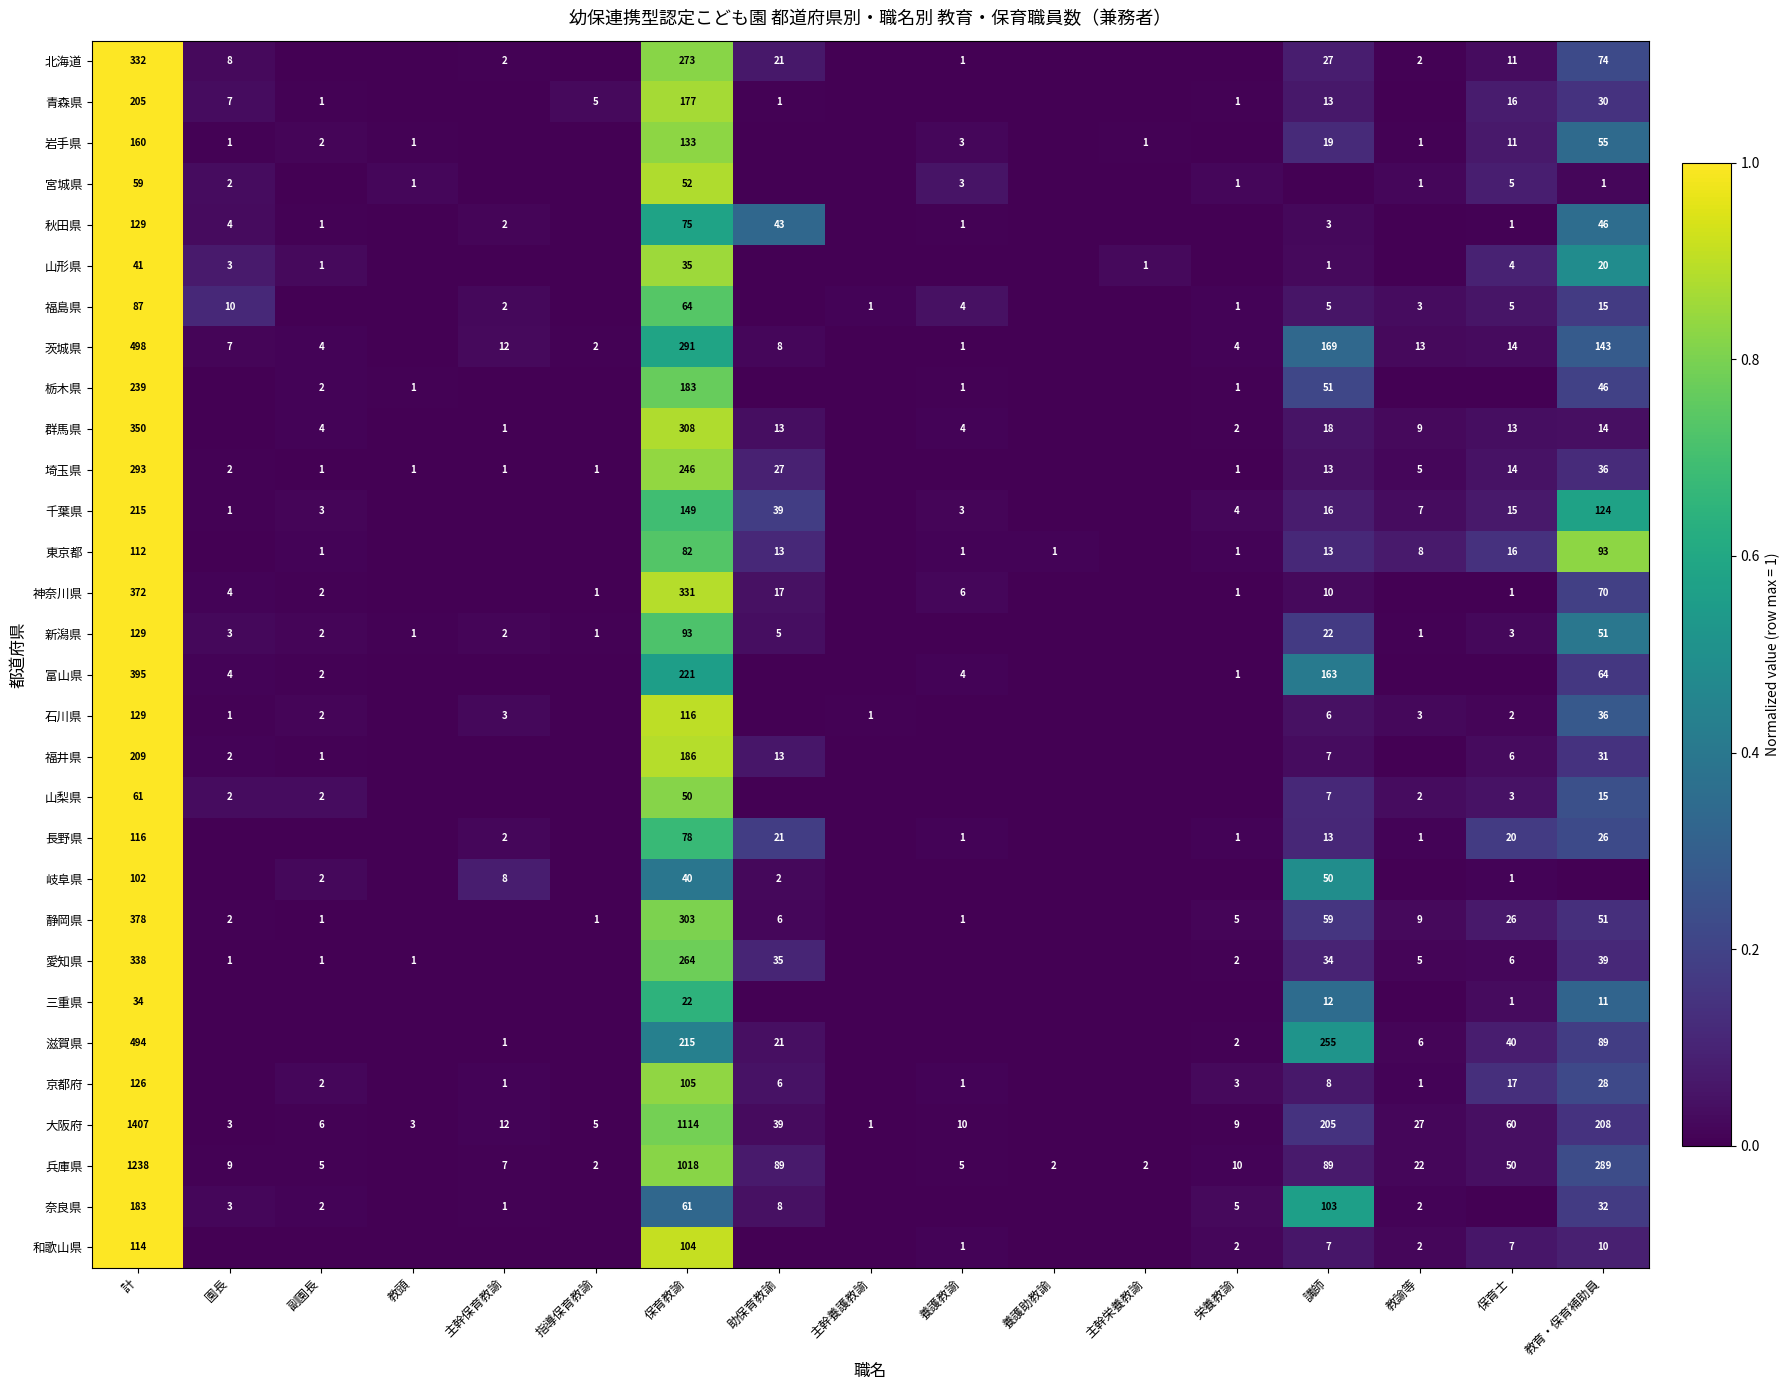

What is the greatest value displayed?

1.0